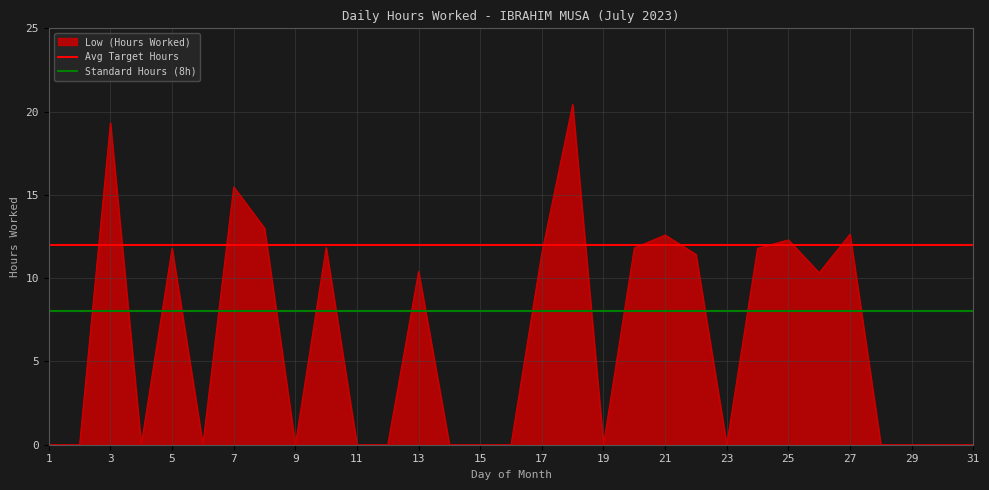

Is the value of Standard Hours (8h) at 1 greater than the value of Avg Target Hours at 1?

No